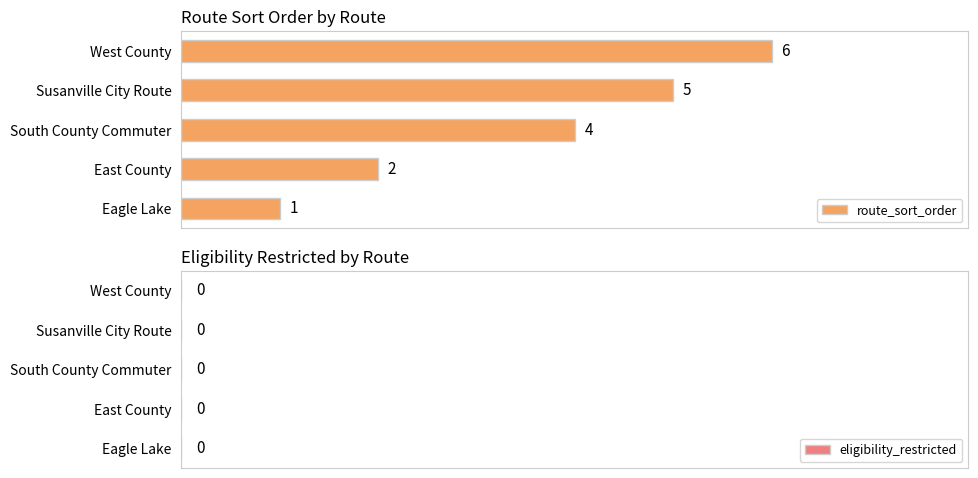

Count the values in the range 2 to 5.

3